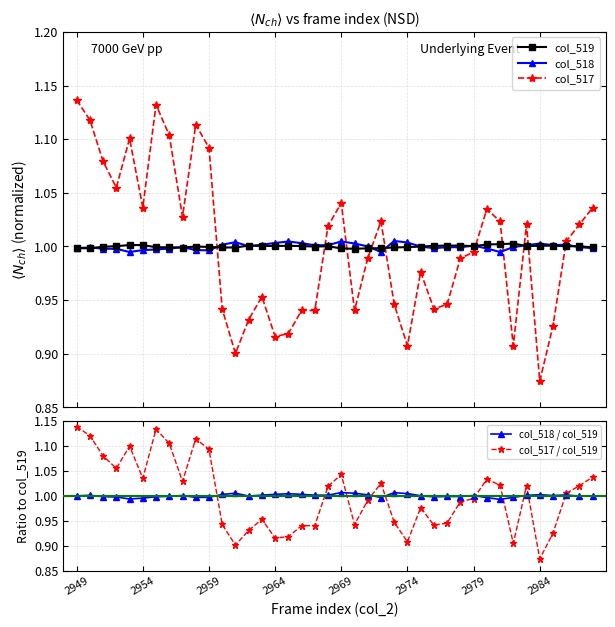

True or false: col_519 and col_517 / col_519 cross at least once.

True